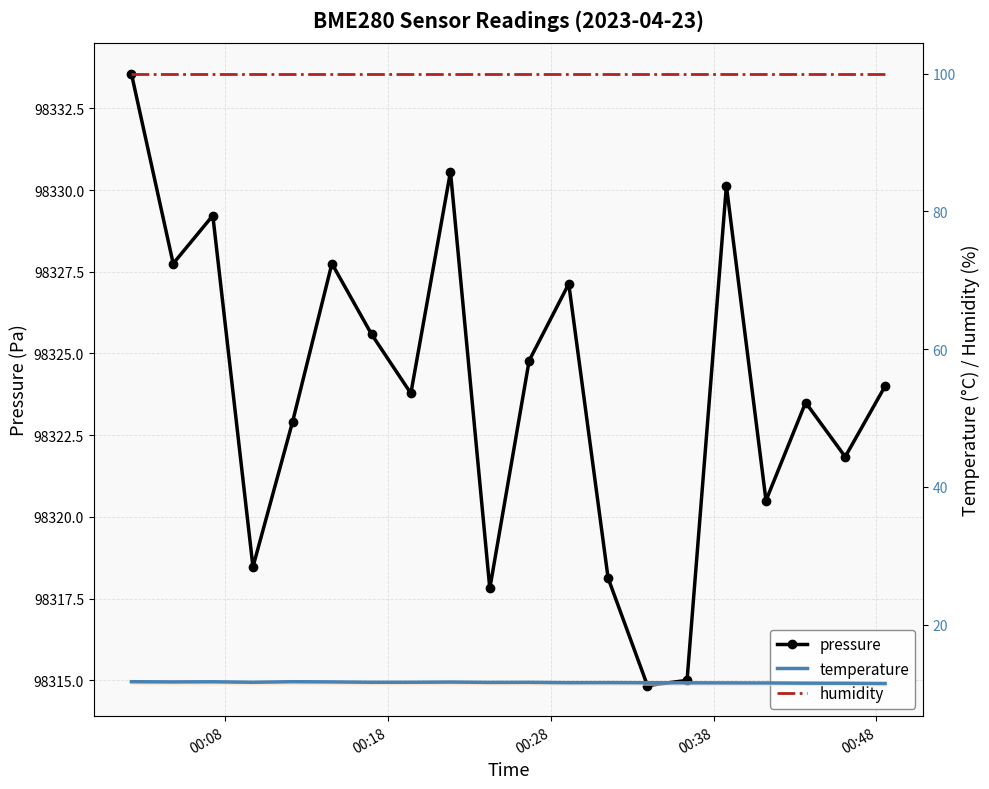

Is the value of humidity at 00:28 greater than the value of pressure at 17?

No